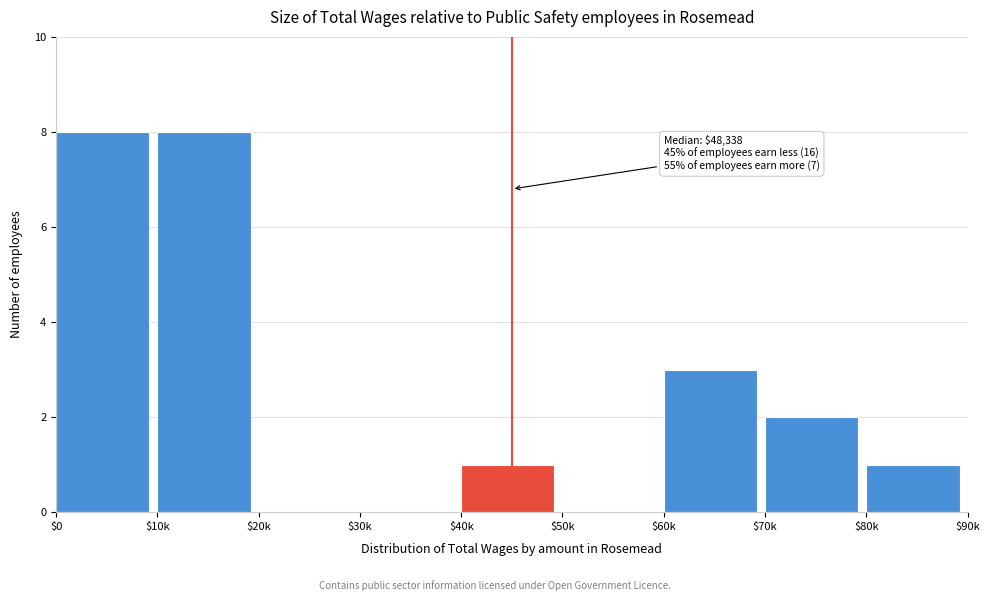

What is the maximum value shown in the chart?

8